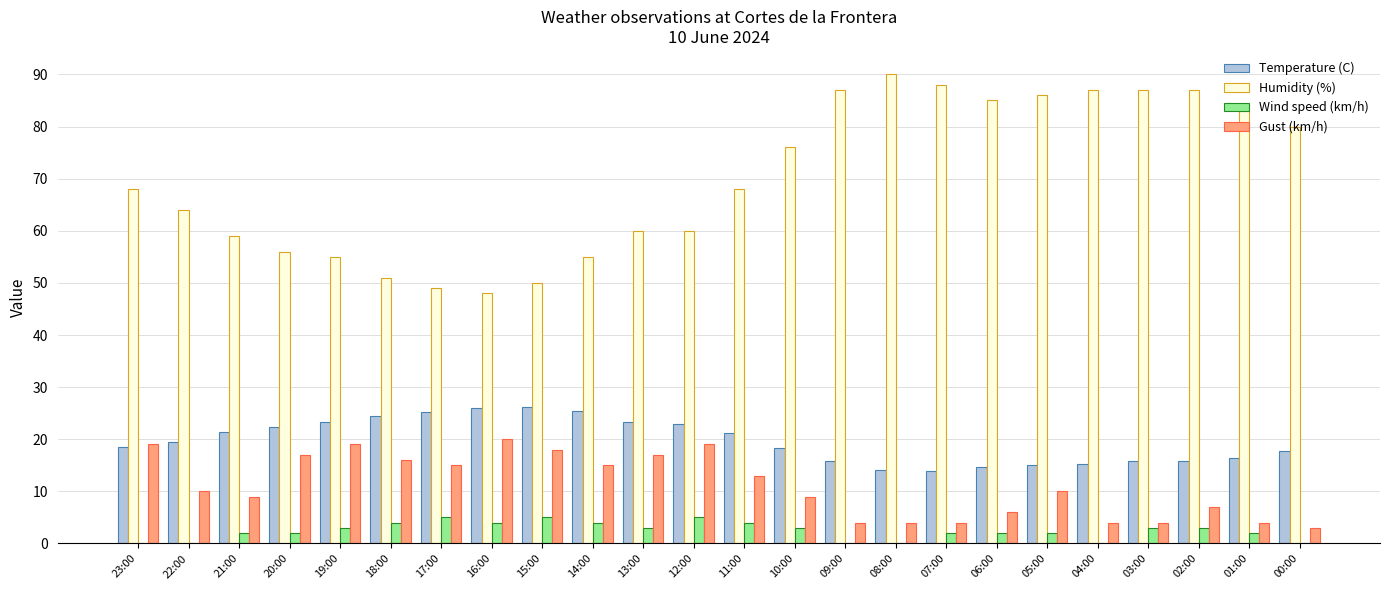

What is the spread (max minus min) of values at 02:00?

84.0